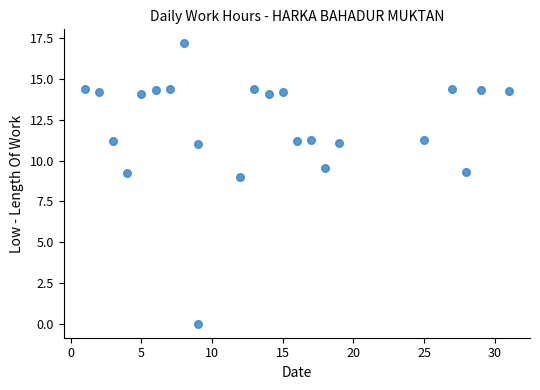

What is the range of X values (max minus min)?

30.0